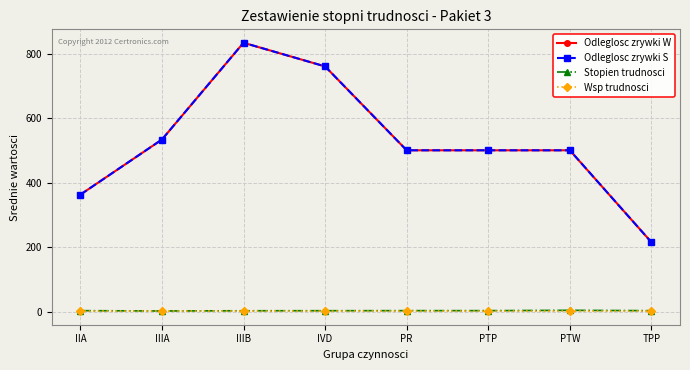

Does the chart have visible grid lines?

Yes